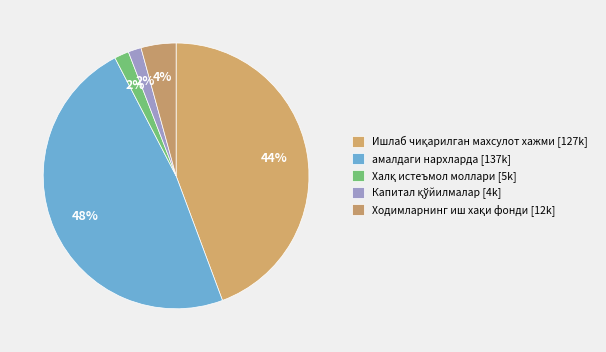

How many slices are in this pie chart?

5